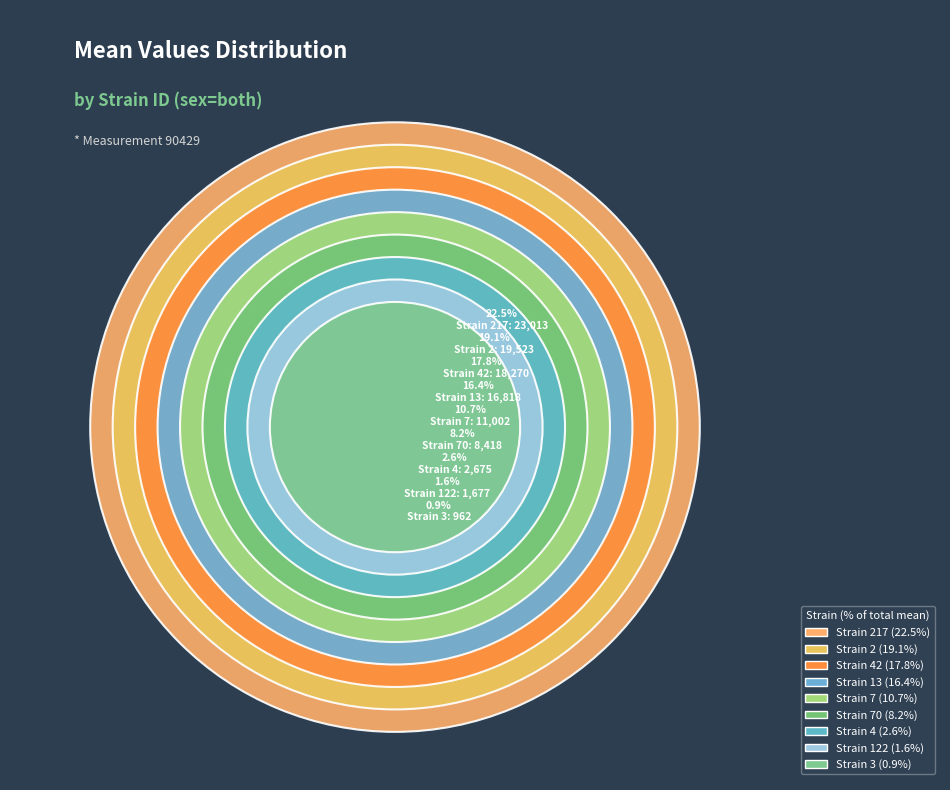

Rank the categories by value from lowest to highest.

3, 122, 4, 70, 7, 13, 42, 2, 217